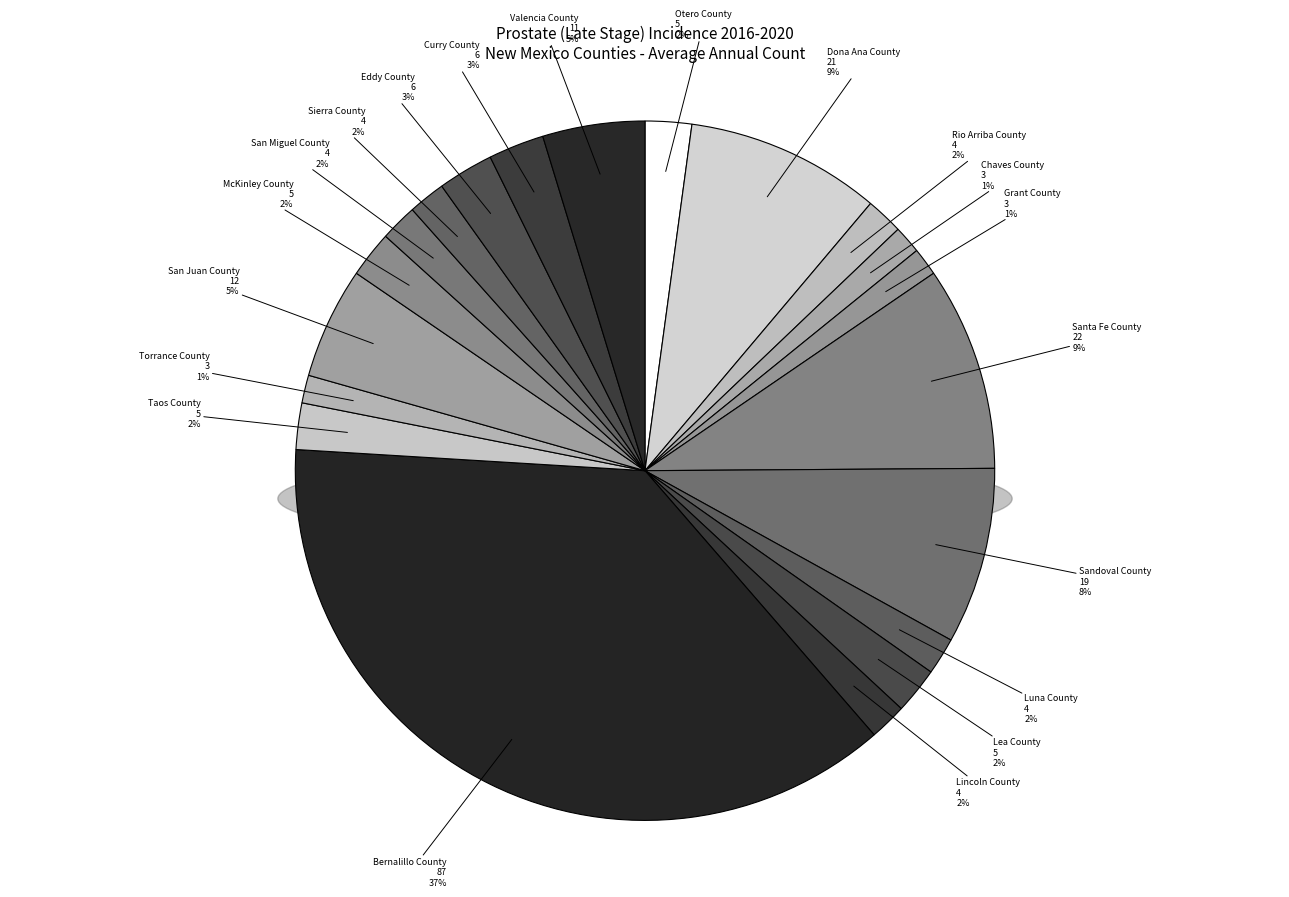

Approximately how many times larger is the value at Curry County compared to Sierra County?

1.5